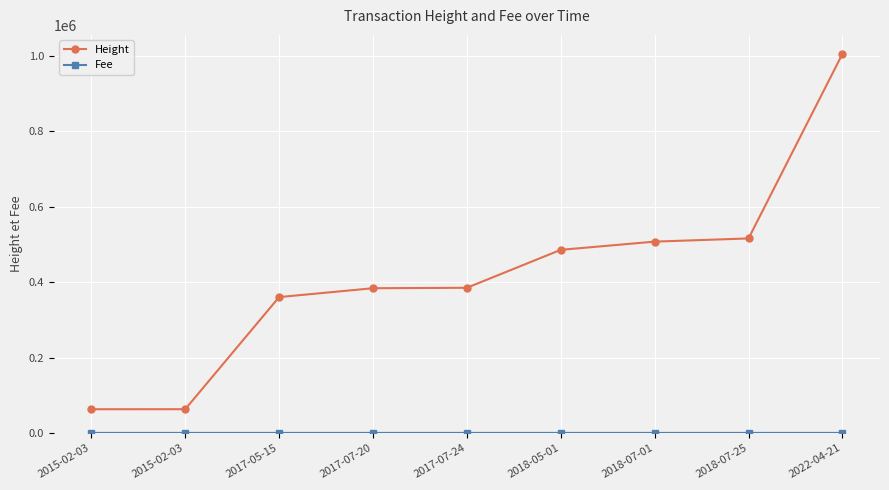

How many categories are shown in the chart?

9